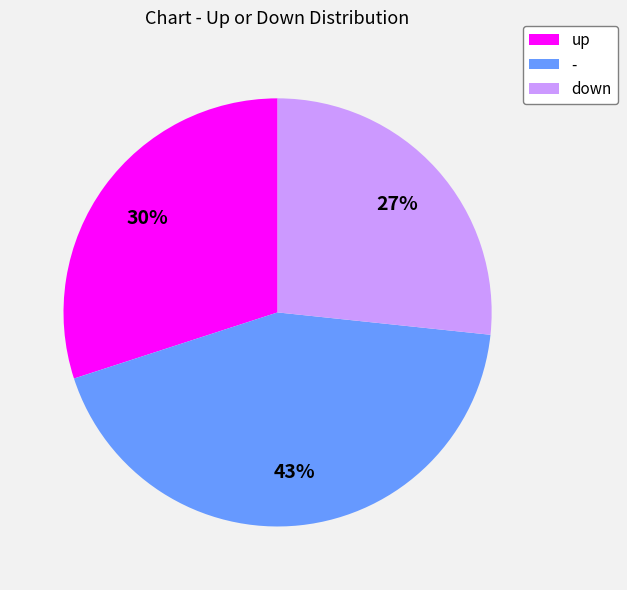

Is it true that - is 36% of the pie?

False